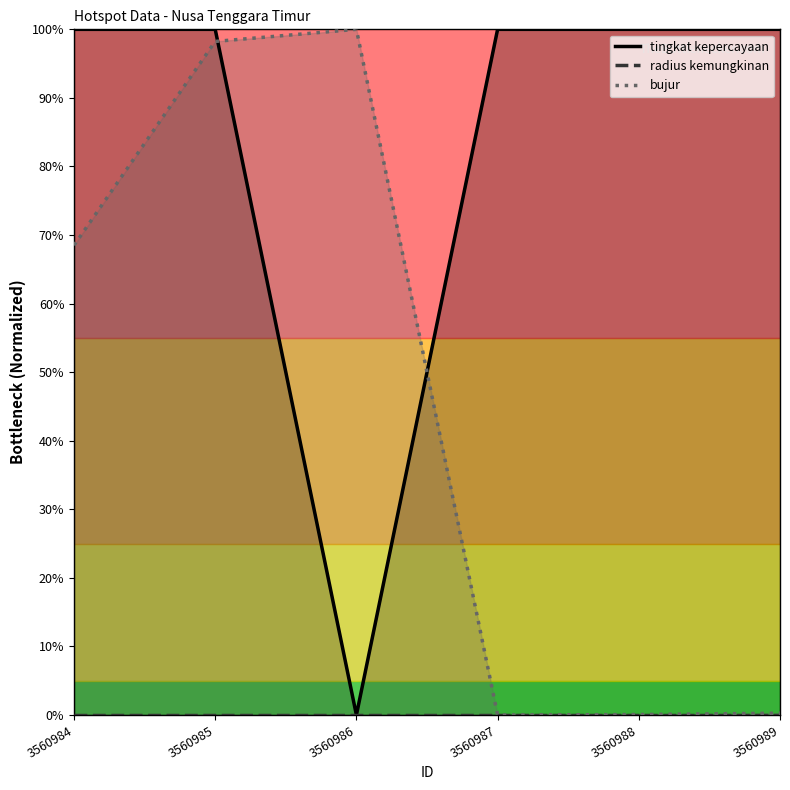

Between 3560984 and 3560989, which series saw the biggest shift?

bujur